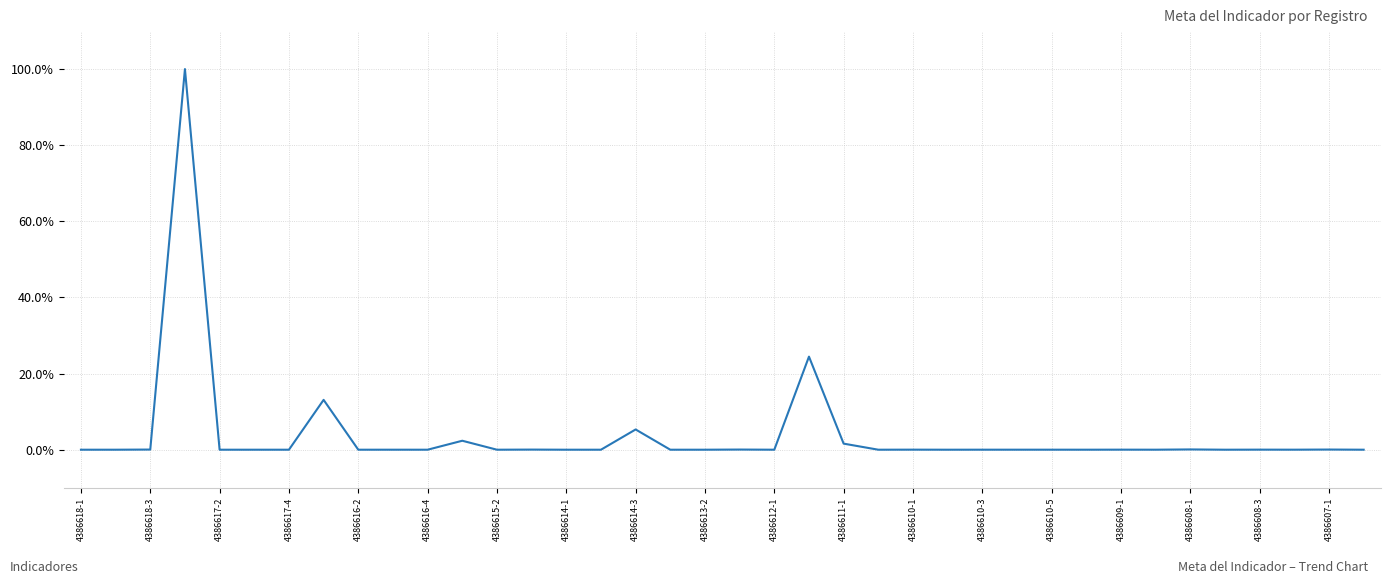

Does the chart display data point markers on the line(s)?

No